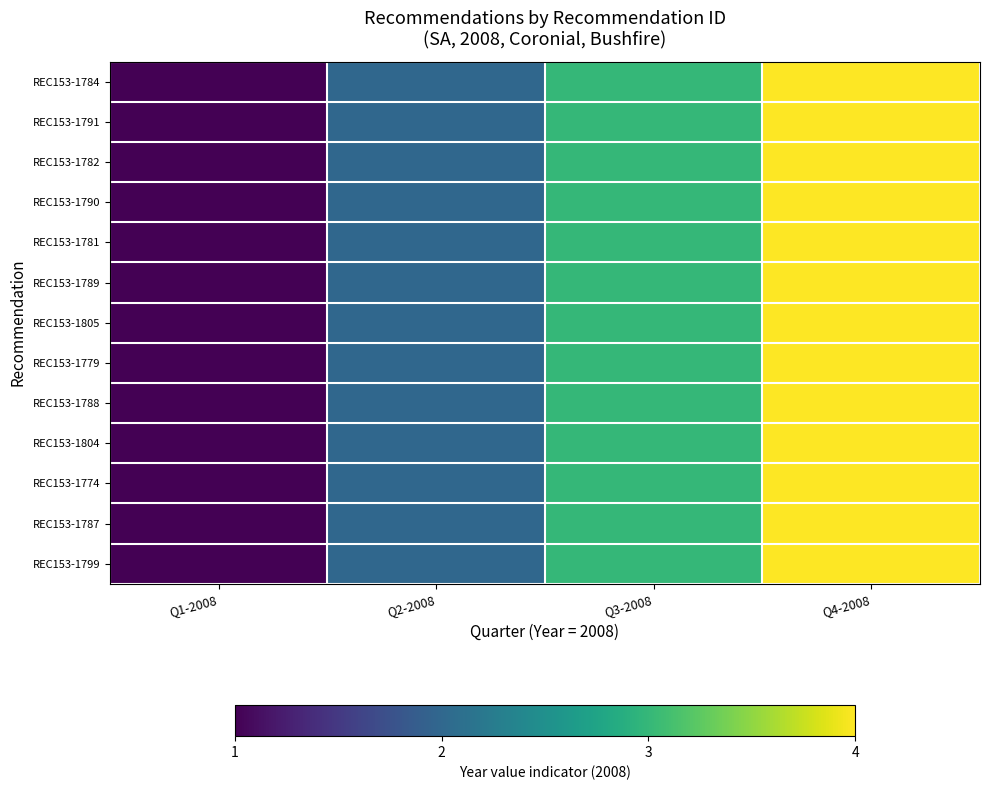

At how many categories does at least one series exceed 2?

2